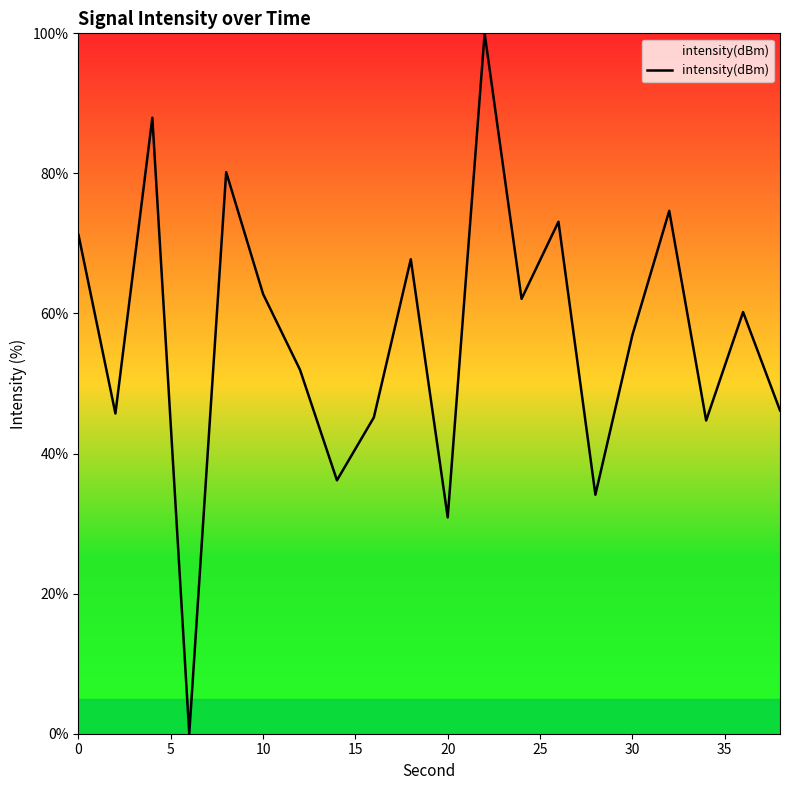

What is the greatest value displayed?

100.0